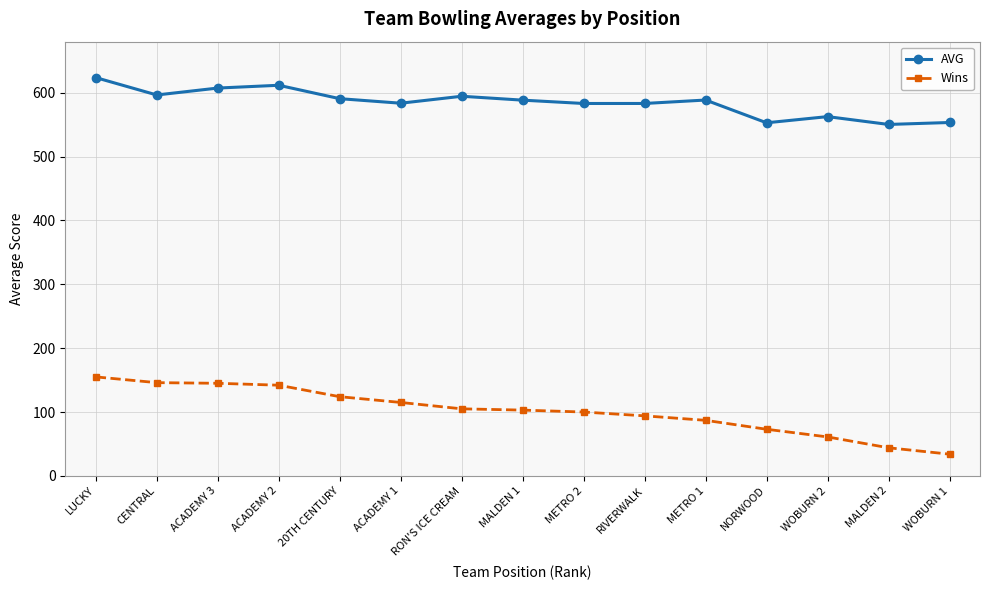

True or false: AVG and Wins cross at least once.

False